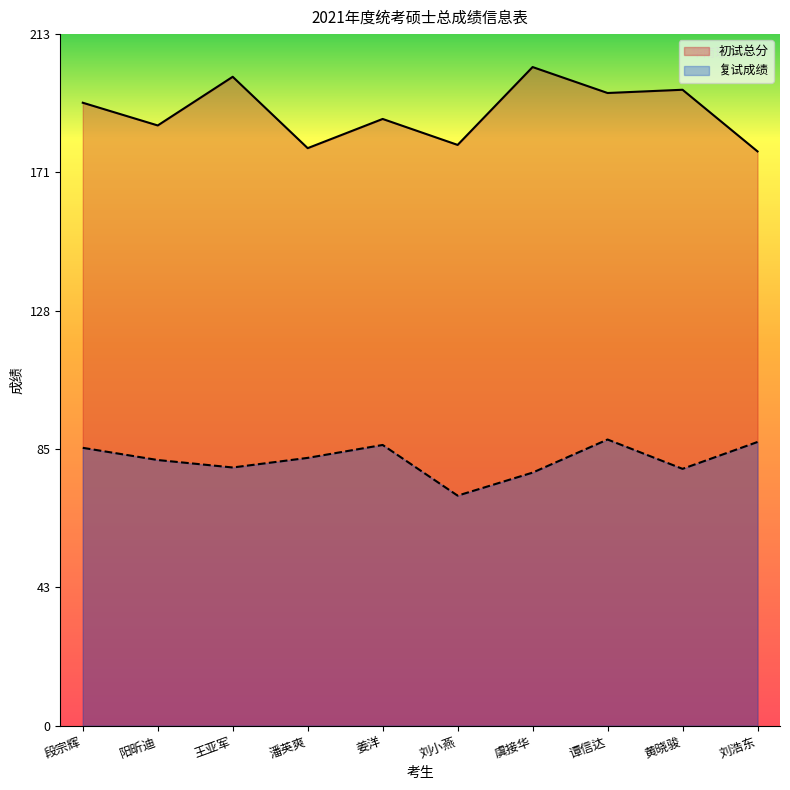

What is the label of the 4th point from the left?

潘英爽